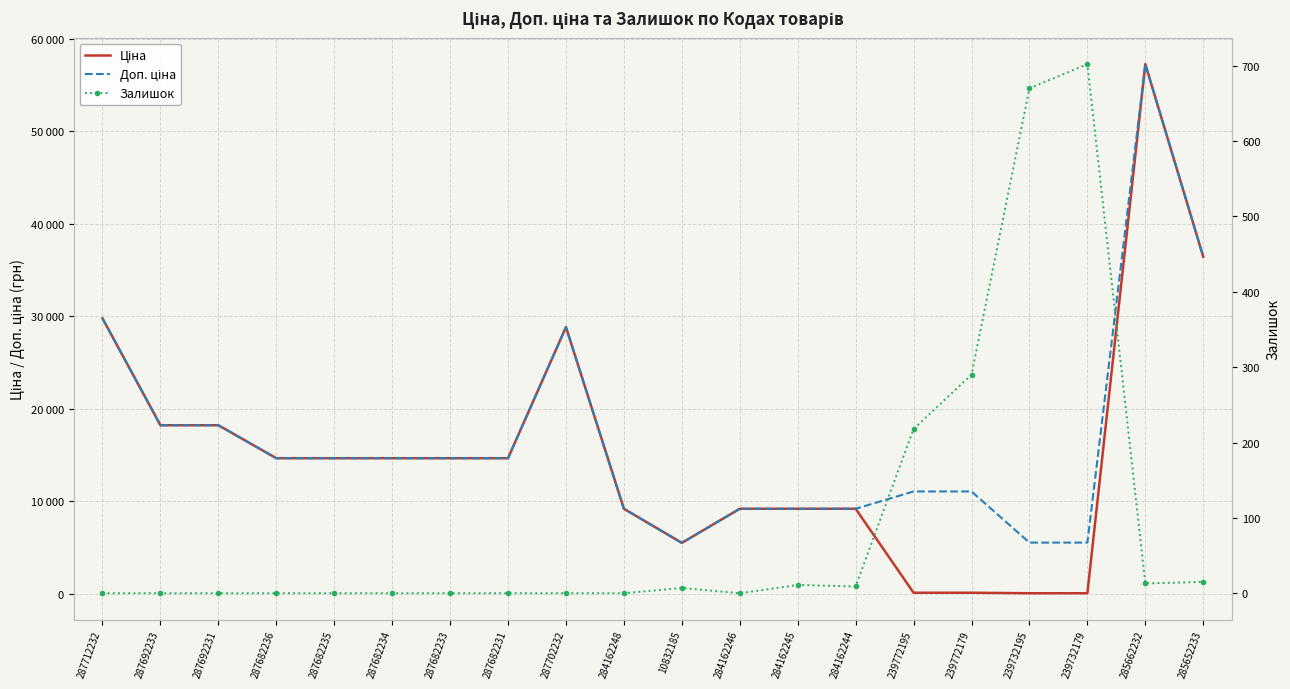

Is it true that Залишок equals 670.0 at 239732195?

True